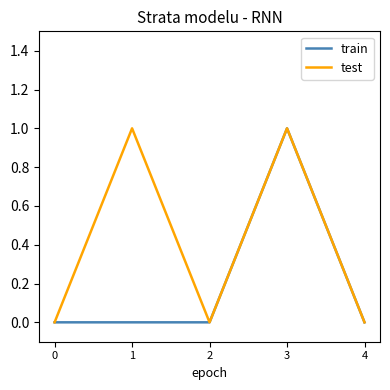

At which category is the sum across all series the highest?

3